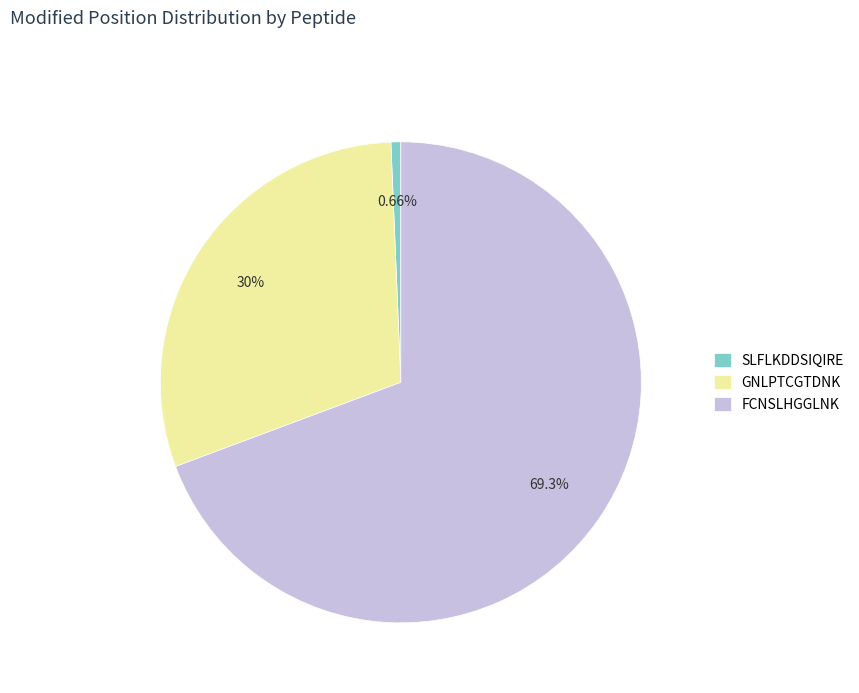

Does any single category account for the majority?

Yes